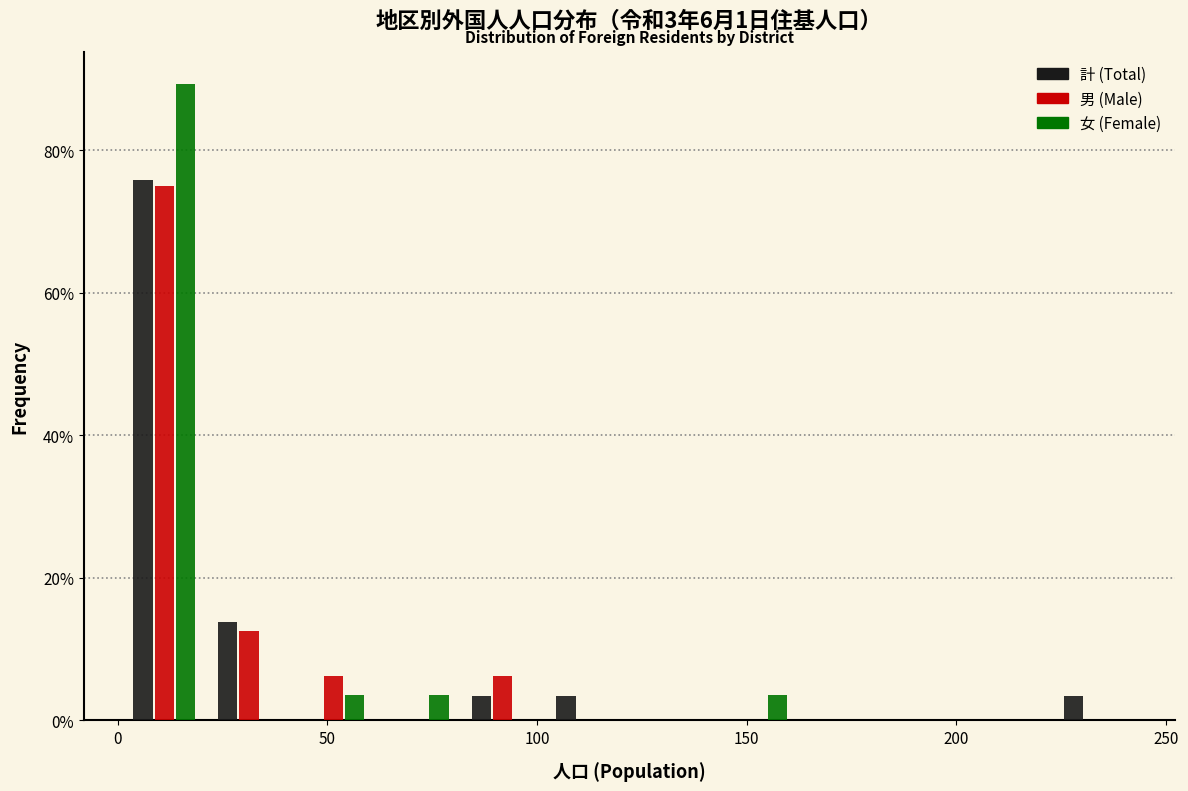

Reading left to right, list every range on the x-axis with the height of the bar of each series over it. Neither the bar edges nor the heights are printed on the chart, so give them approximately, as read against the axes.

0 to 20: 計 (Total)=76	男 (Male)=76	女 (Female)=90
20 to 40: 計 (Total)=14	男 (Male)=12	女 (Female)=0
40 to 60: 計 (Total)=0	男 (Male)=6	女 (Female)=4
60 to 80: 計 (Total)=0	男 (Male)=0	女 (Female)=4
80 to 100: 計 (Total)=4	男 (Male)=6	女 (Female)=0
100 to 120: 計 (Total)=4	男 (Male)=0	女 (Female)=0
120 to 140: 計 (Total)=0	男 (Male)=0	女 (Female)=0
140 to 160: 計 (Total)=0	男 (Male)=0	女 (Female)=4
160 to 185: 計 (Total)=0	男 (Male)=0	女 (Female)=0
185 to 205: 計 (Total)=0	男 (Male)=0	女 (Female)=0
205 to 225: 計 (Total)=0	男 (Male)=0	女 (Female)=0
225 to 245: 計 (Total)=4	男 (Male)=0	女 (Female)=0